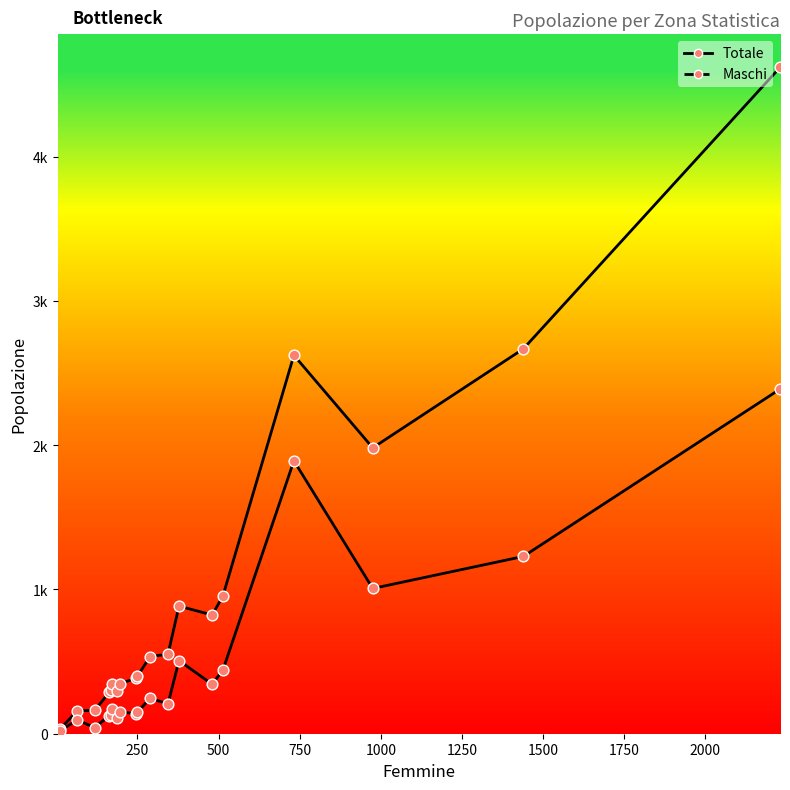

Is the value of Maschi at 14 greater than the value of Totale at 11?

No